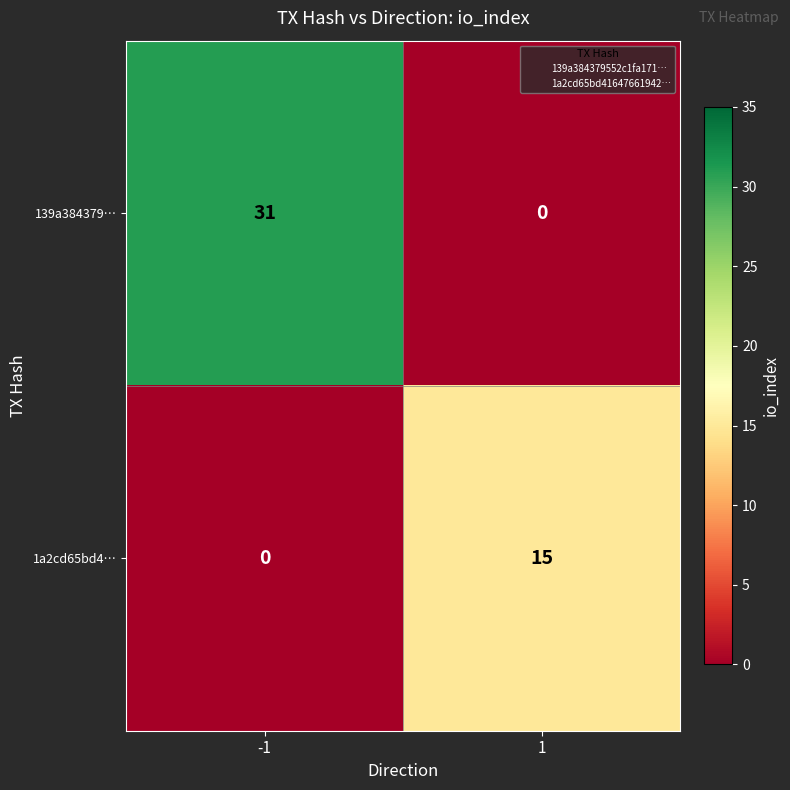

Which category has the highest value across all series?

-1